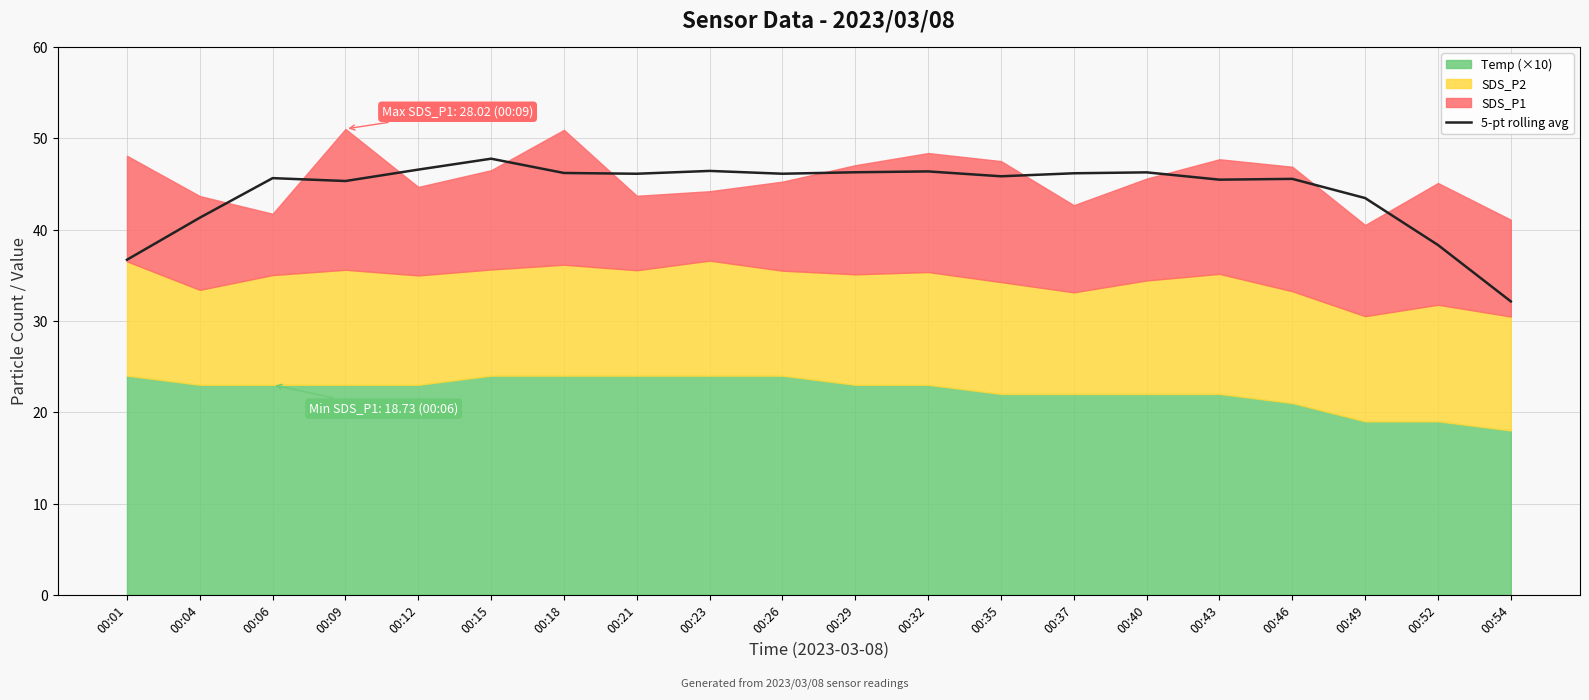

Reading right to left, transcribe all the data shown in this chart.

00:54=32.1	00:52=38.3	00:49=43.5	00:46=45.6	00:43=45.5	00:40=46.3	00:37=46.2	00:35=45.8	00:32=46.4	00:29=46.3	00:26=46.1	00:23=46.4	00:21=46.1	00:18=46.2	00:15=47.8	00:12=46.6	00:09=45.3	00:06=45.6	00:04=41.3	00:01=36.7